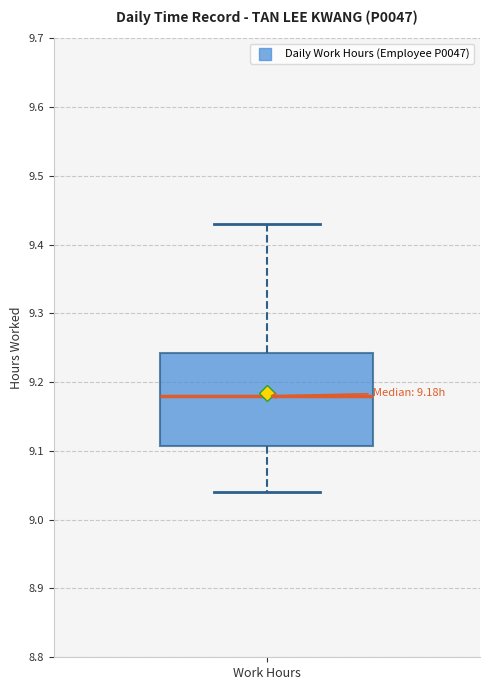

Read this box plot against the y-axis: the position of the median line, the range covered by the box, and the ends of both whiskers. The values are not printed on the chart, so give them approximately, as read against the axis.

median 9.18, box 9.11 to 9.24, whiskers 9.04 to 9.43